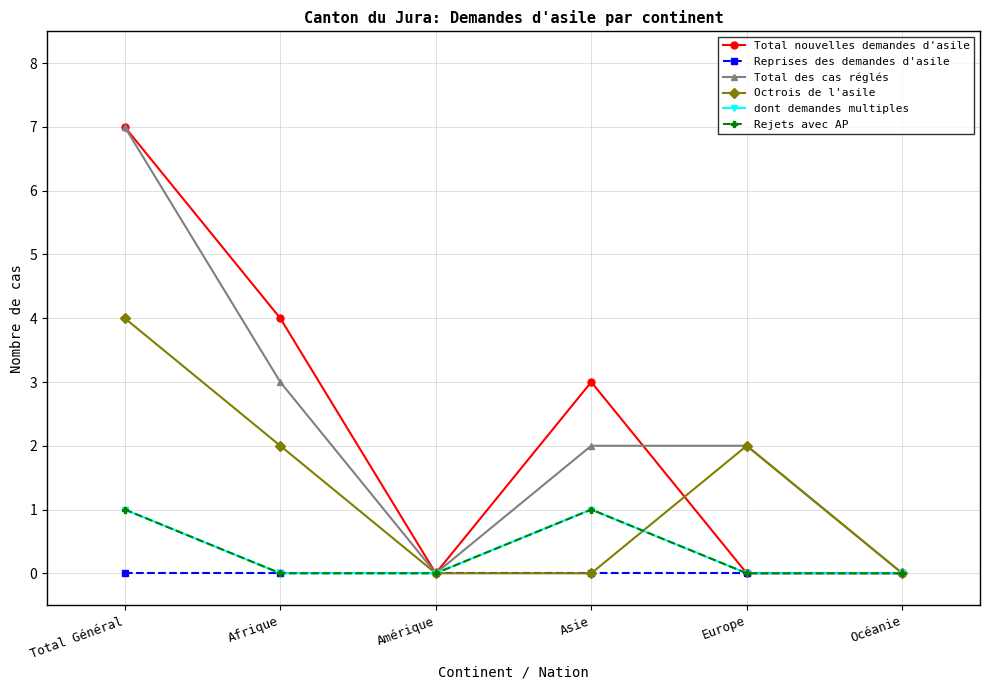

List the labels in order of Total nouvelles demandes d'asile value, smallest first.

Amérique, Europe, Océanie, Asie, Afrique, Total Général